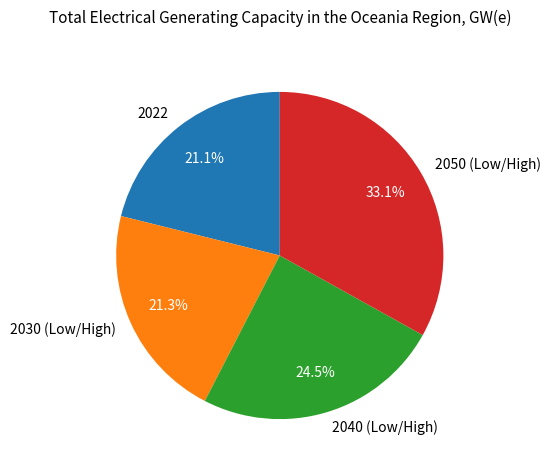

Does 2030 (Low/High) account for over 50% of the chart?

No